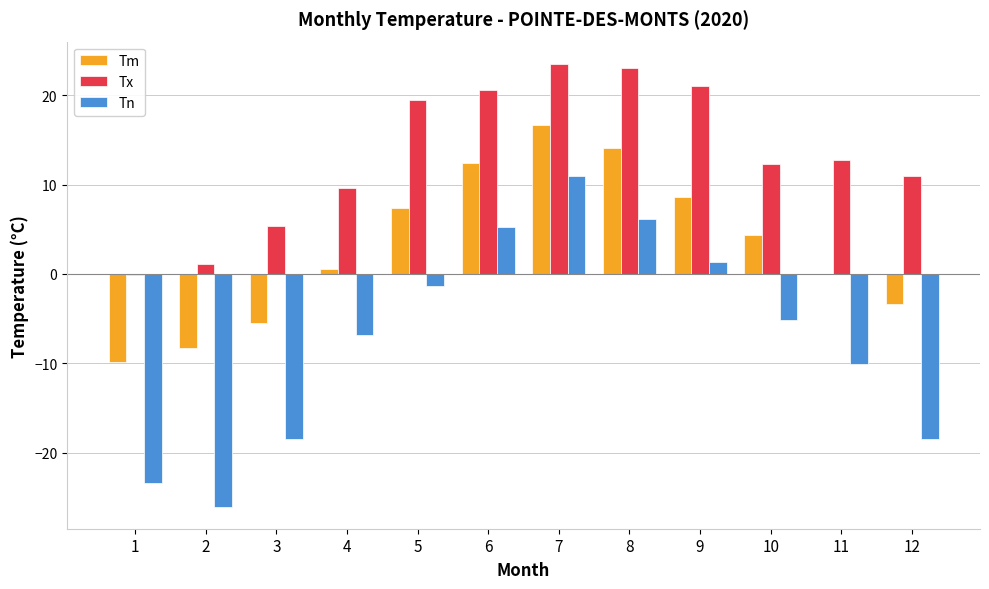

Between 8 and 10, which series saw the biggest shift?

Tn